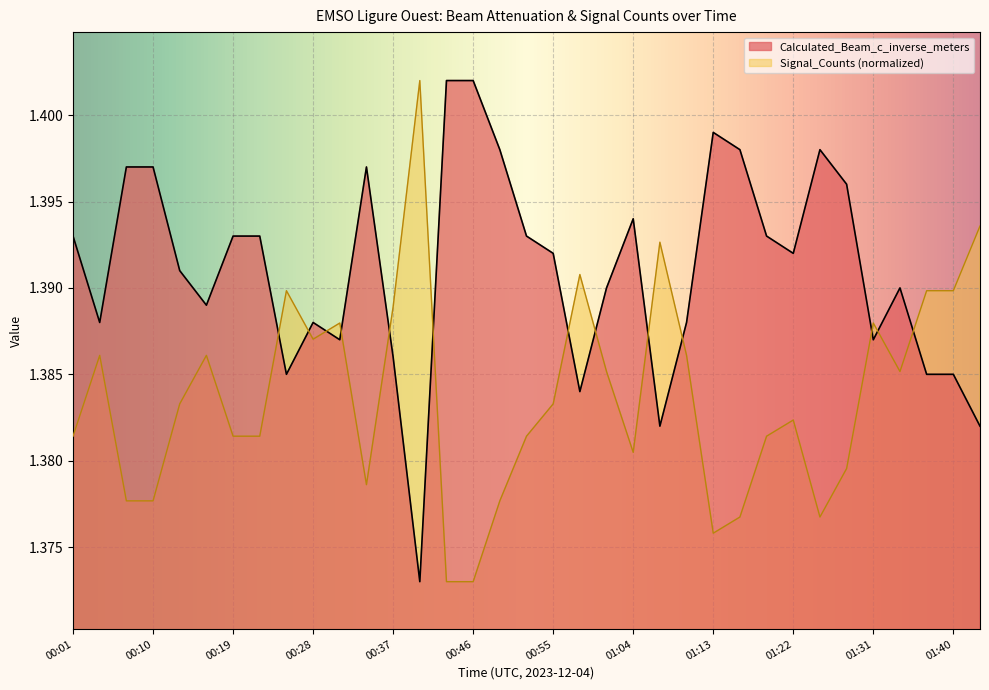

Between 01:43 and 01:13, which is larger?

01:13